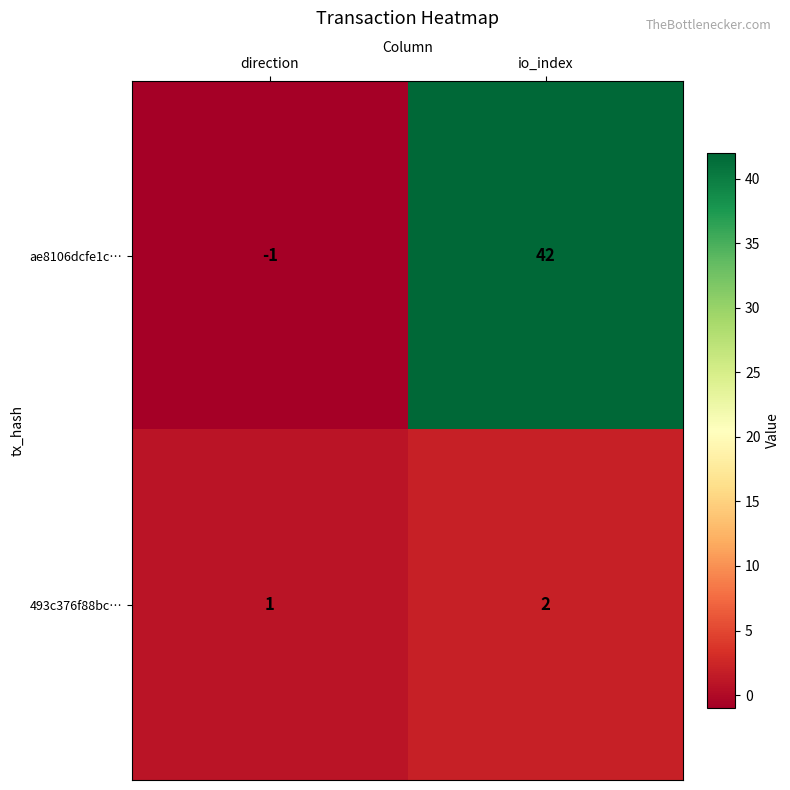

What is the maximum value for ae8106dcfe1c…?

42